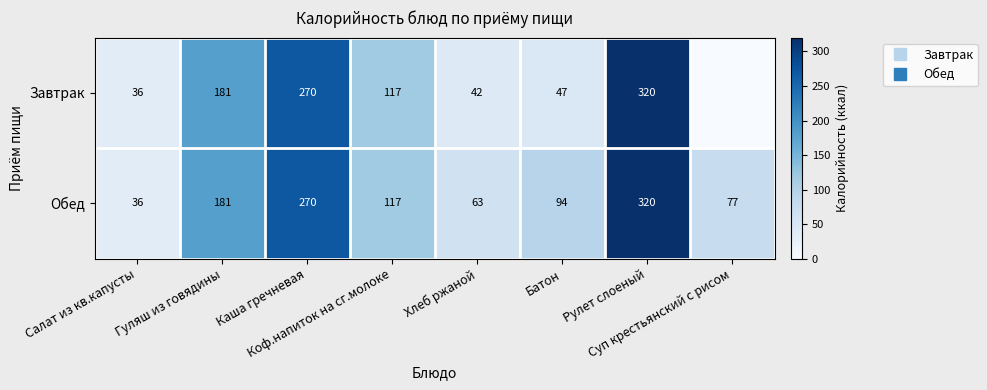

What is the average value of the Обед series?

144.7